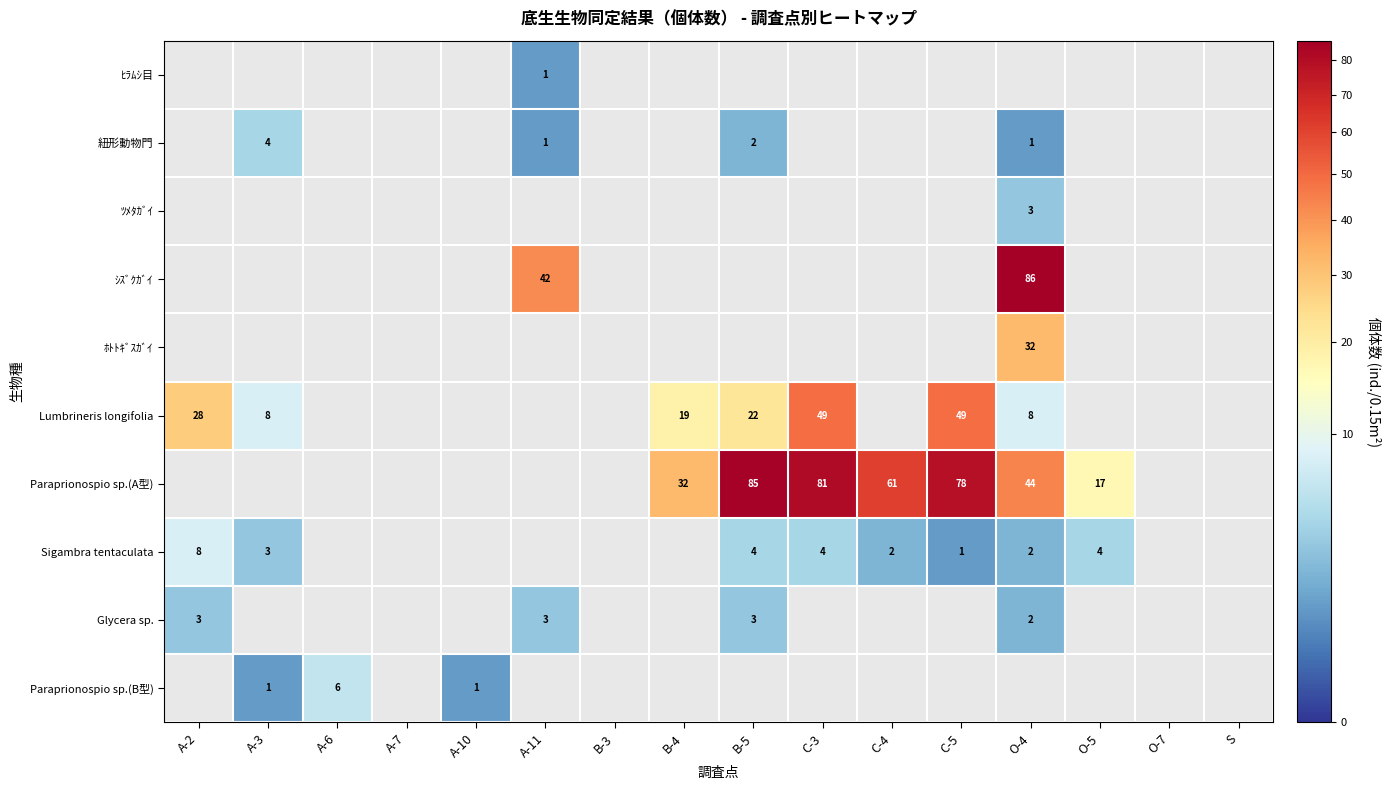

Is it true that Paraprionospio sp.(A型) equals 17 at O-4?

False